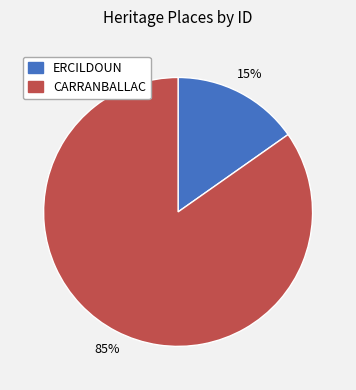

How many segments does this pie chart have?

2